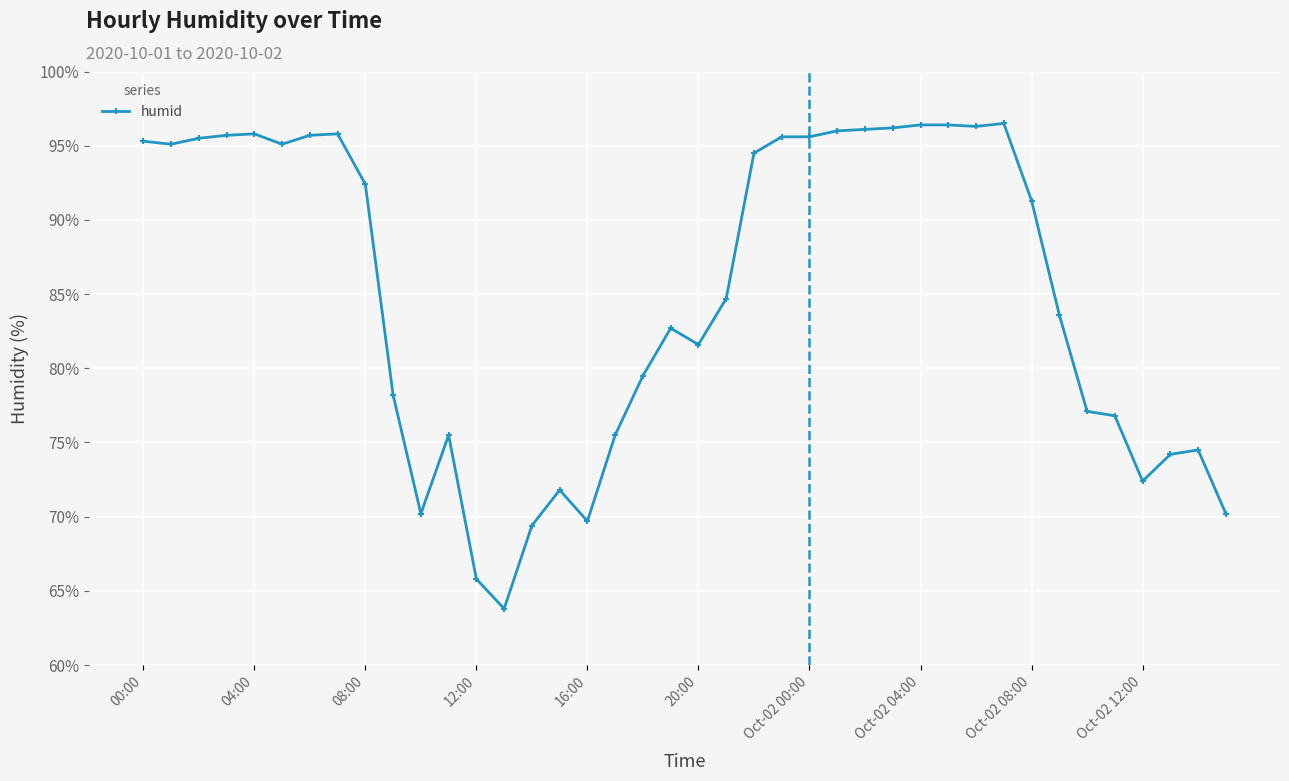

What is the difference between the second highest and second lowest values?

30.6